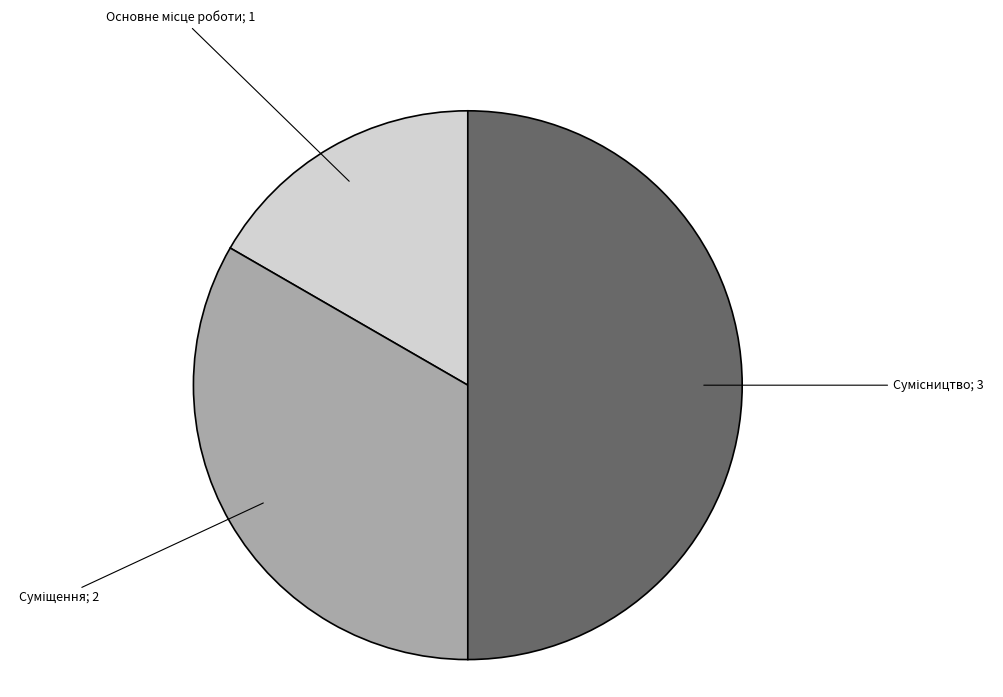

Count the number of slices in the pie.

3